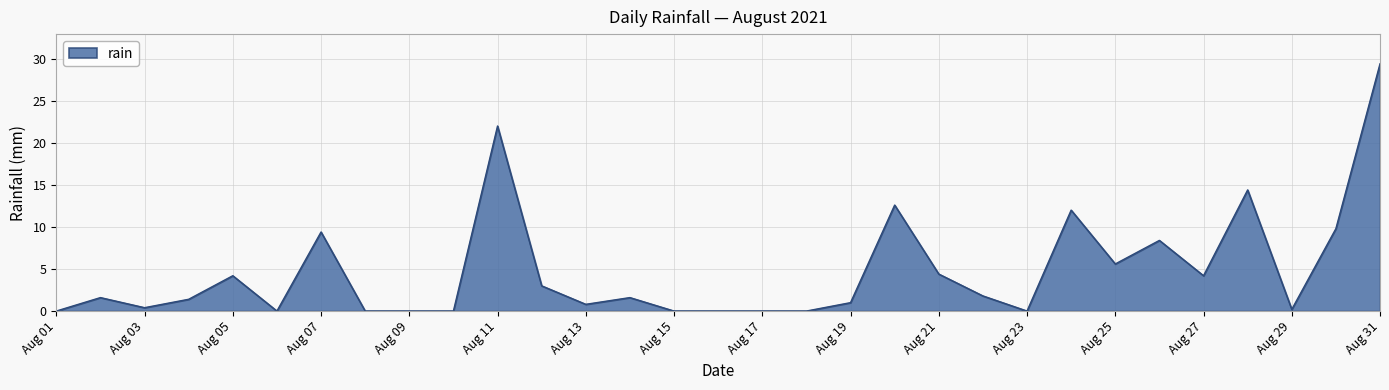

What is the maximum value shown in the chart?

29.4